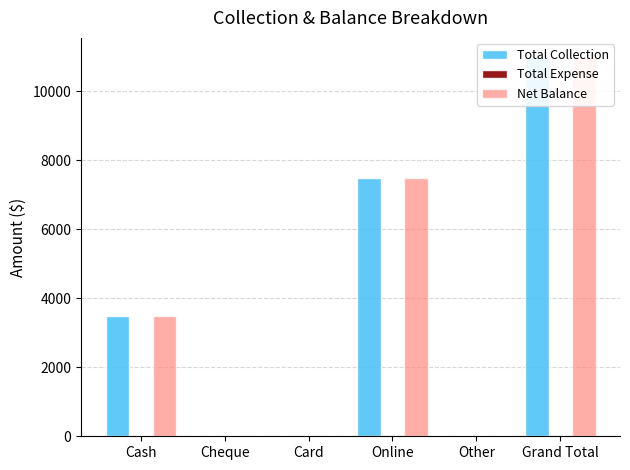

How many bars are there in total?

18